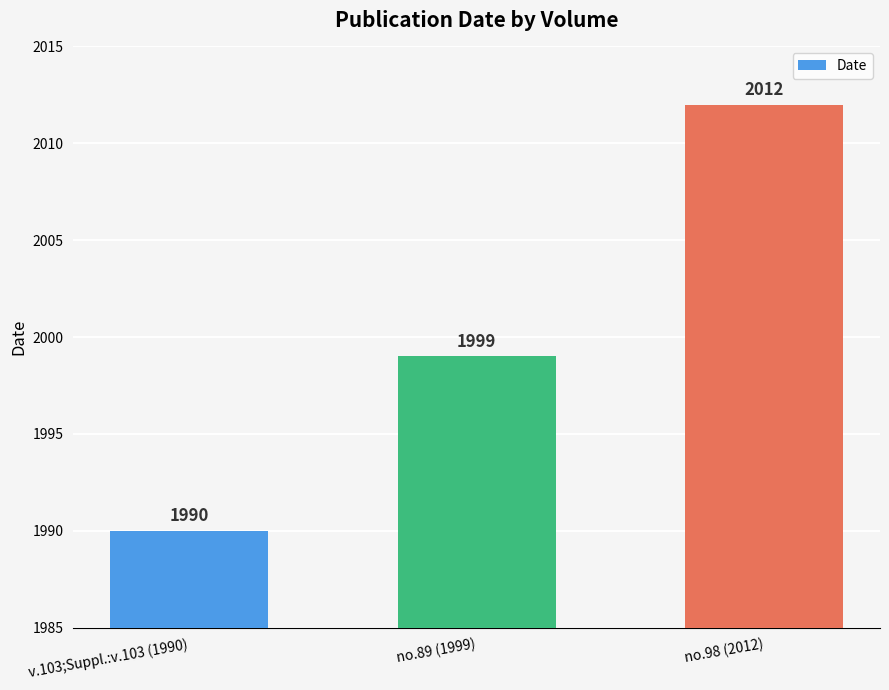

Read the value at v.103;Suppl.:v.103 (1990).

1990